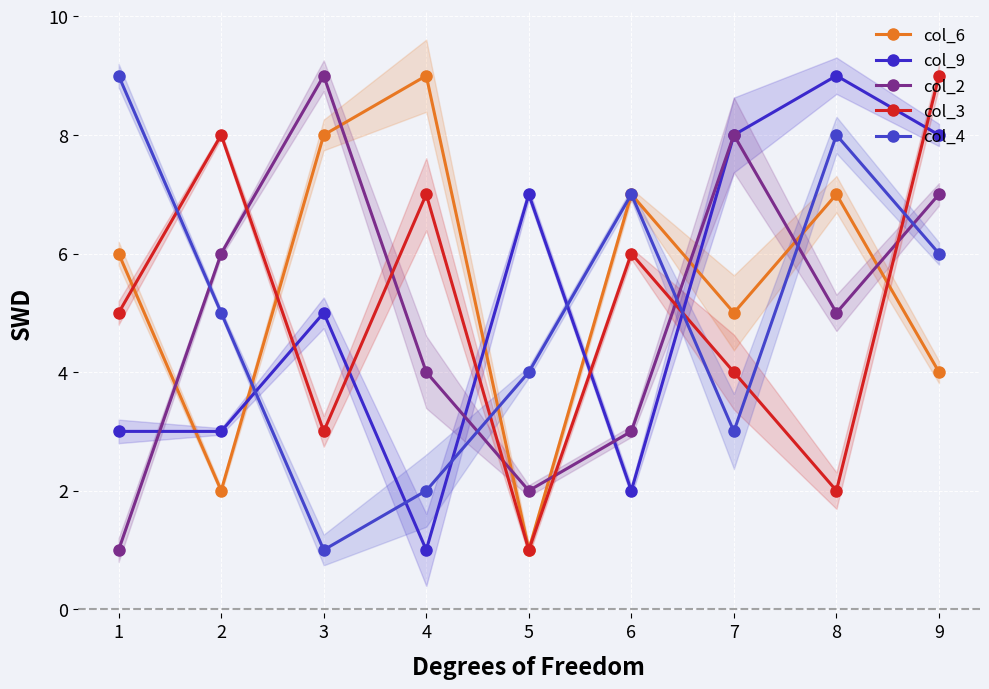

True or false: col_3 has a value of 8 at 2.

True